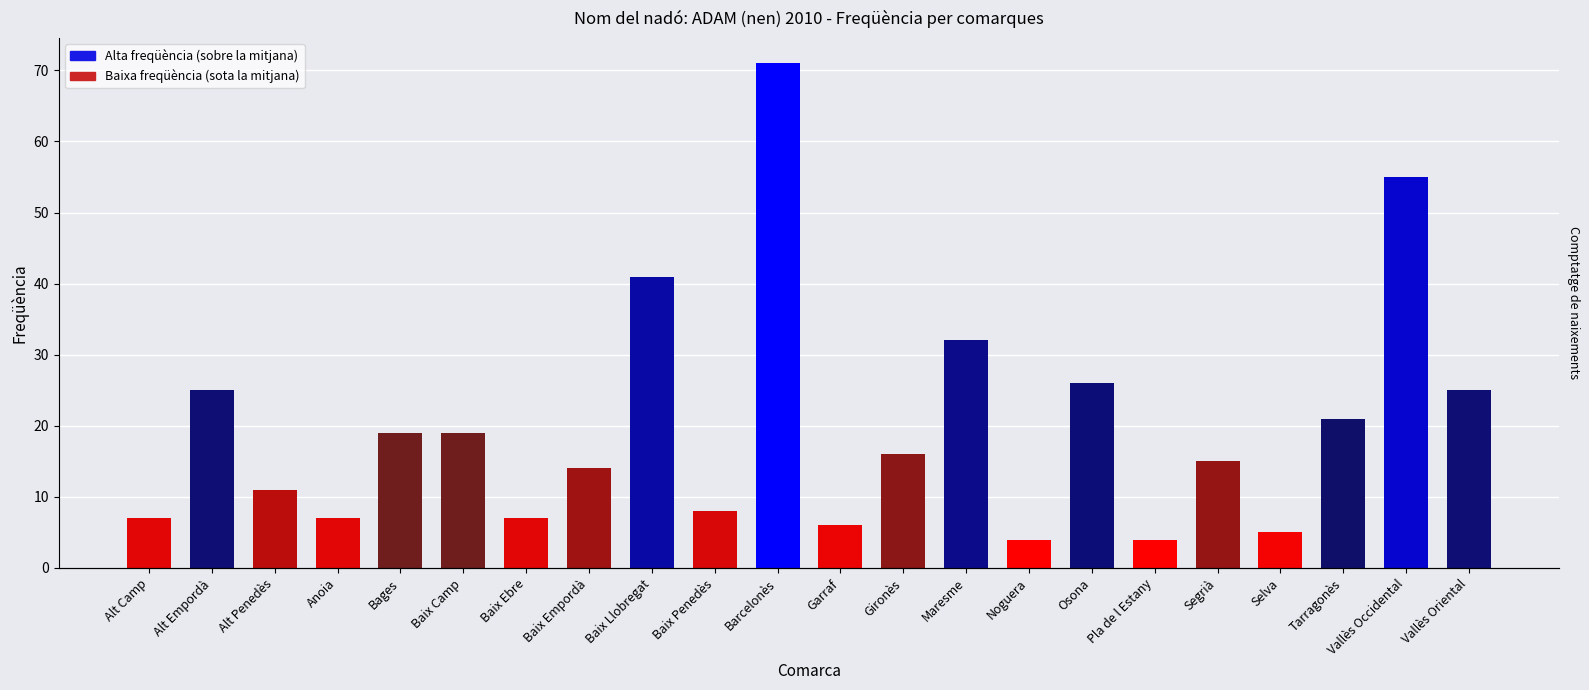

Rank the categories by value from lowest to highest.

Noguera, Pla de l Estany, Selva, Garraf, Alt Camp, Anoia, Baix Ebre, Baix Penedès, Alt Penedès, Baix Empordà, Segrià, Gironès, Bages, Baix Camp, Tarragonès, Alt Empordà, Vallès Oriental, Osona, Maresme, Baix Llobregat, Vallès Occidental, Barcelonès